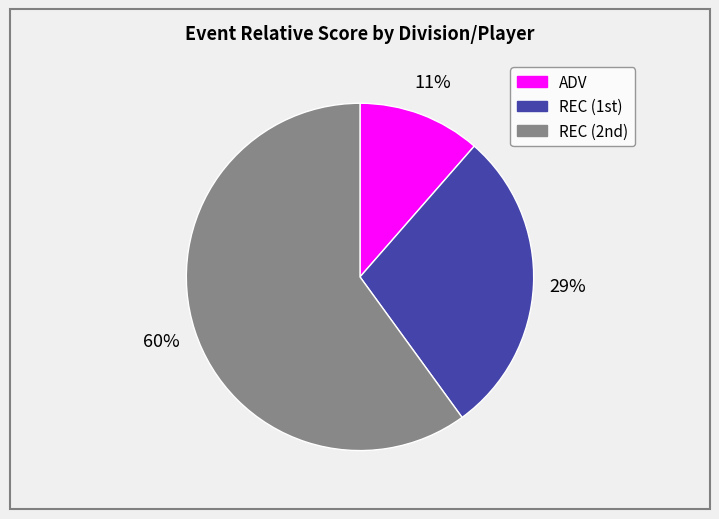

True or false: ADV accounts for 25% of the total.

False